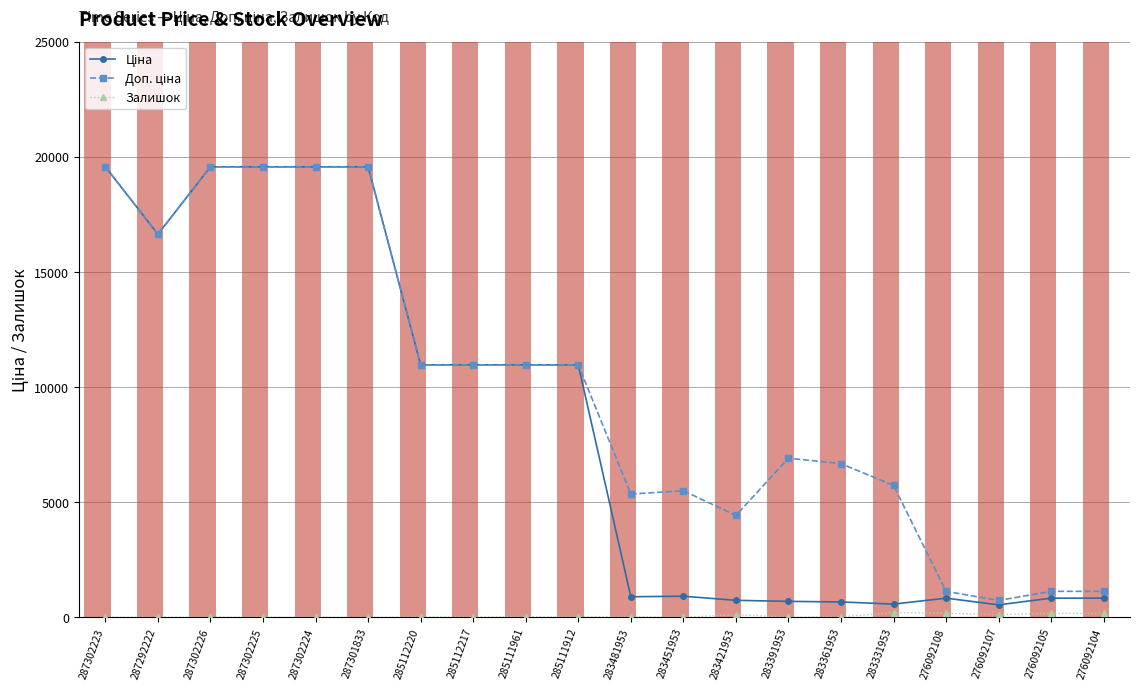

What is the maximum value shown in the chart?

19564.9